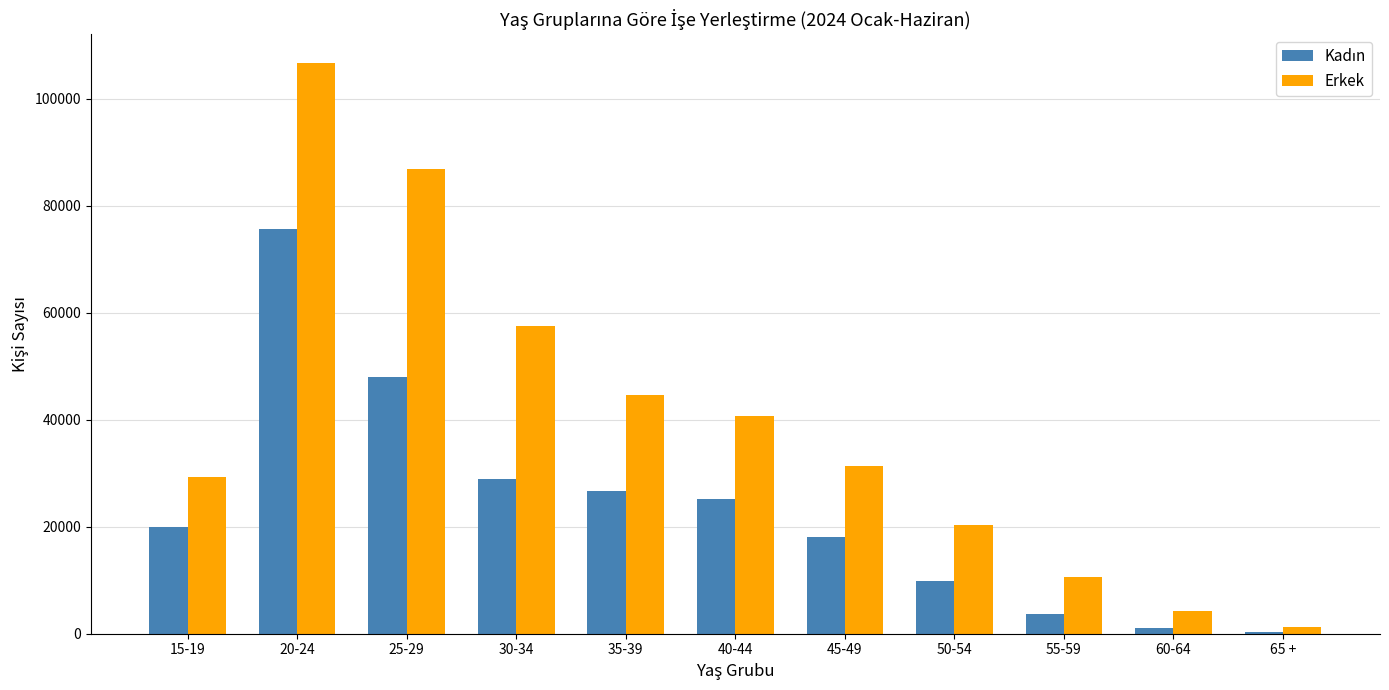

What is the greatest value displayed?

106741